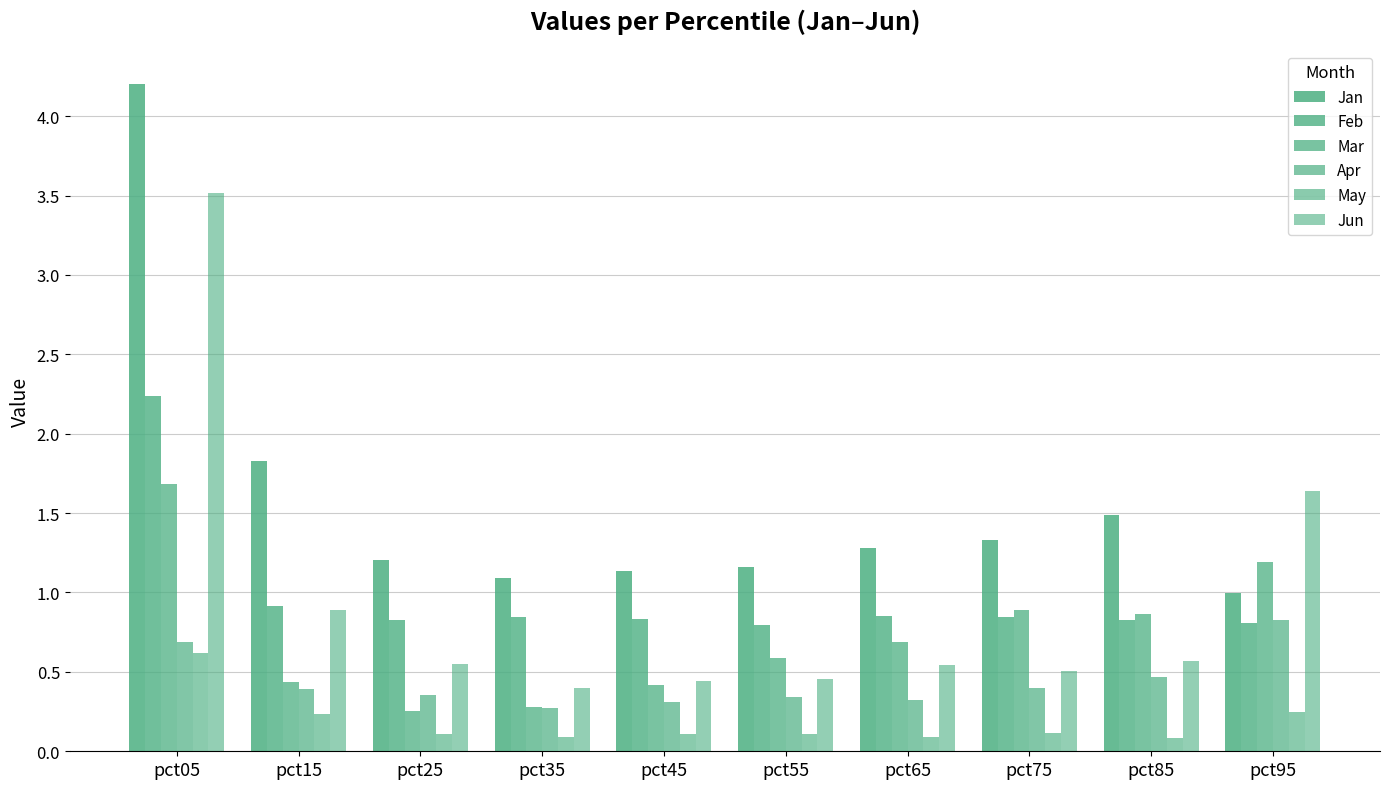

What is the value of the May bar at the 4th from the left?

0.1